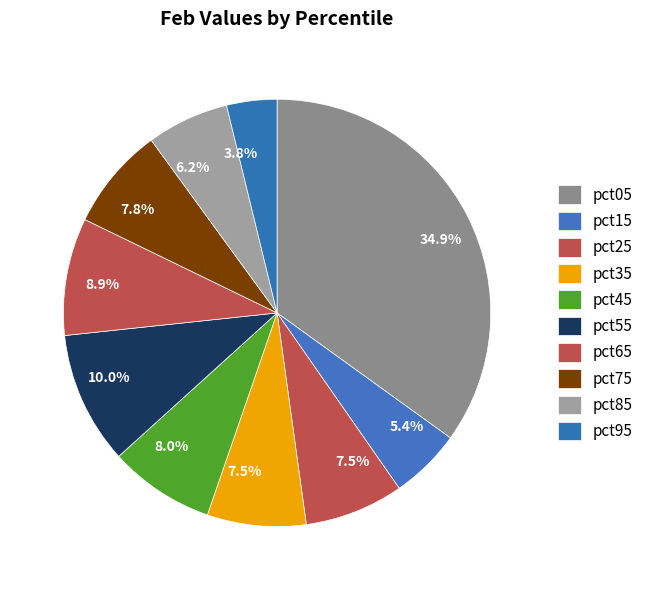

Is there a majority slice in this chart?

No